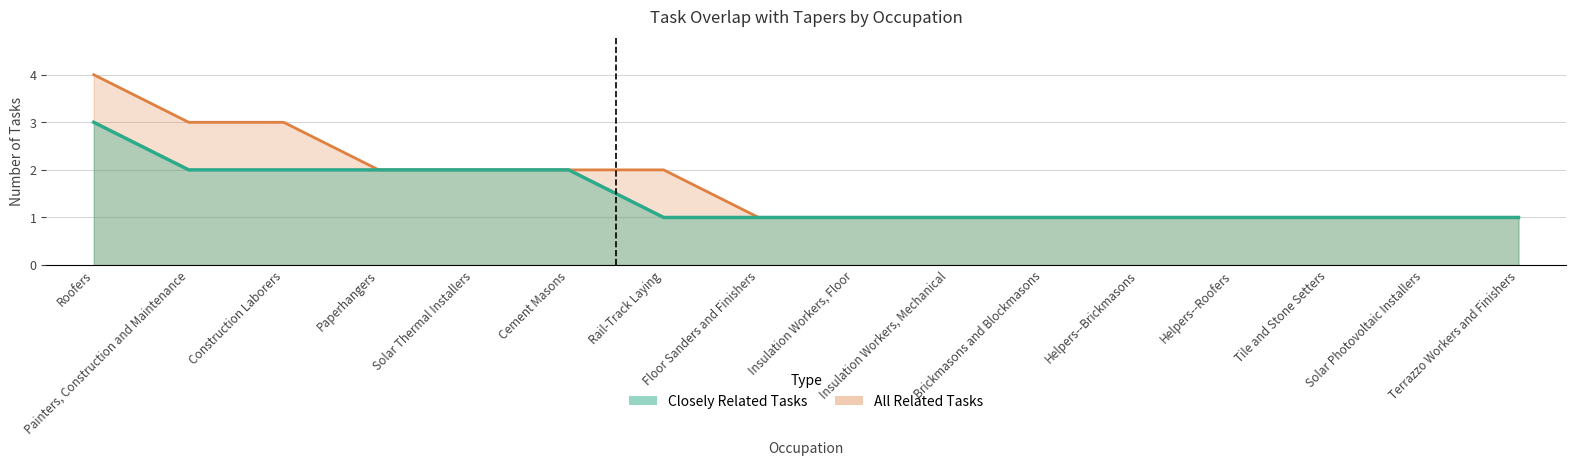

The All Related Tasks series shows 2 at Cement Masons. True or false?

True